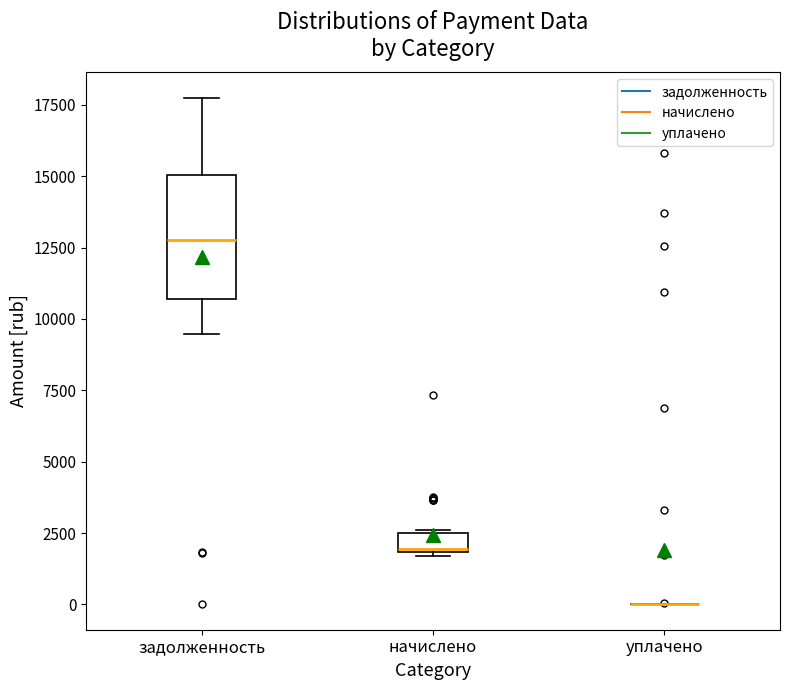

Comparing the boxes themselves (not the whiskers), which one is the tallest?

задолженность